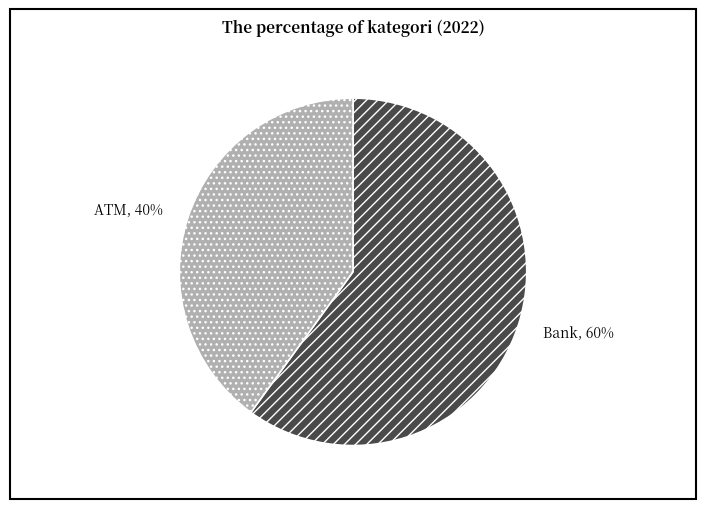

Count the number of slices in the pie.

2